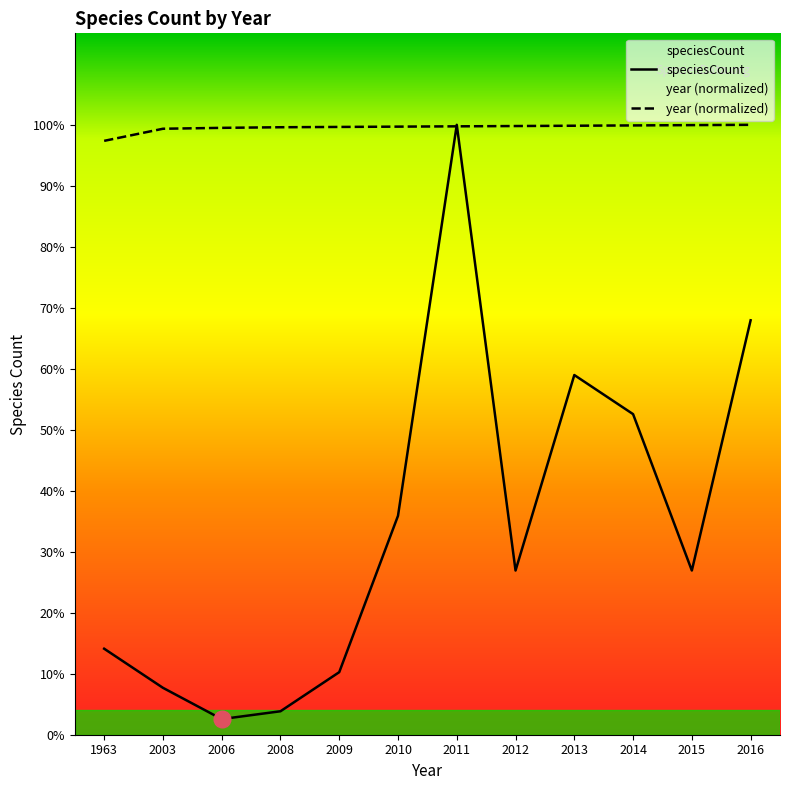

What is the sum of all speciesCount values?

318.0